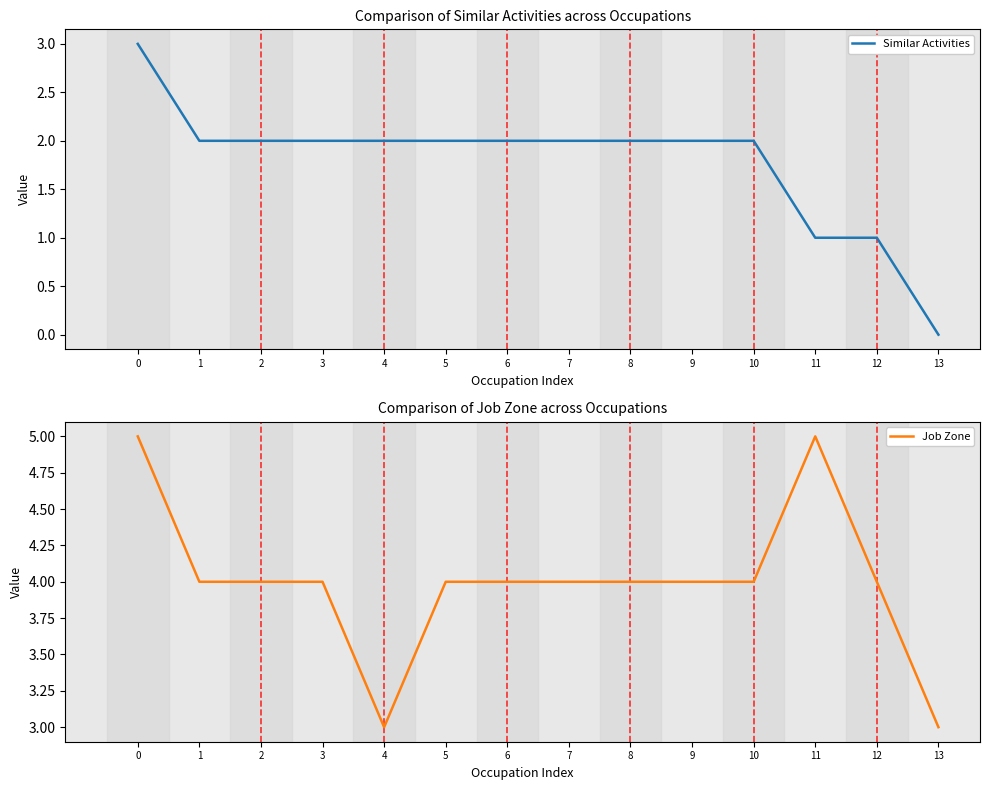

Reading left to right, transcribe all the data shown in this chart.

Similar Activities: 3	2	2	2	2	2	2	2	2	2	2	1	1	0
Job Zone: 5	4	4	4	3	4	4	4	4	4	4	5	4	3